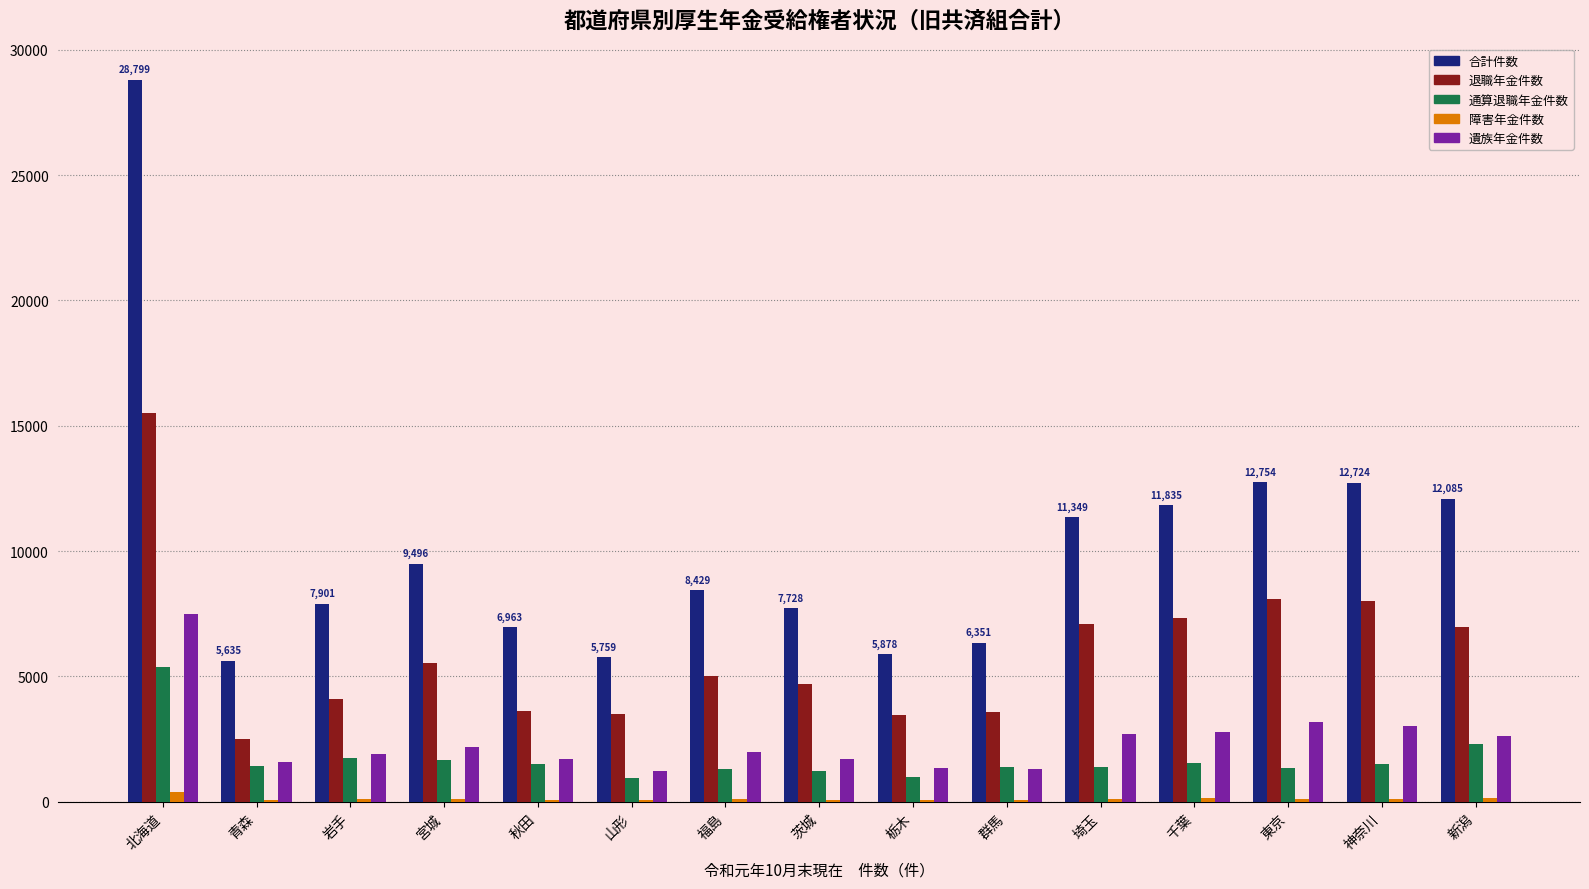

Are the bars horizontal?

No